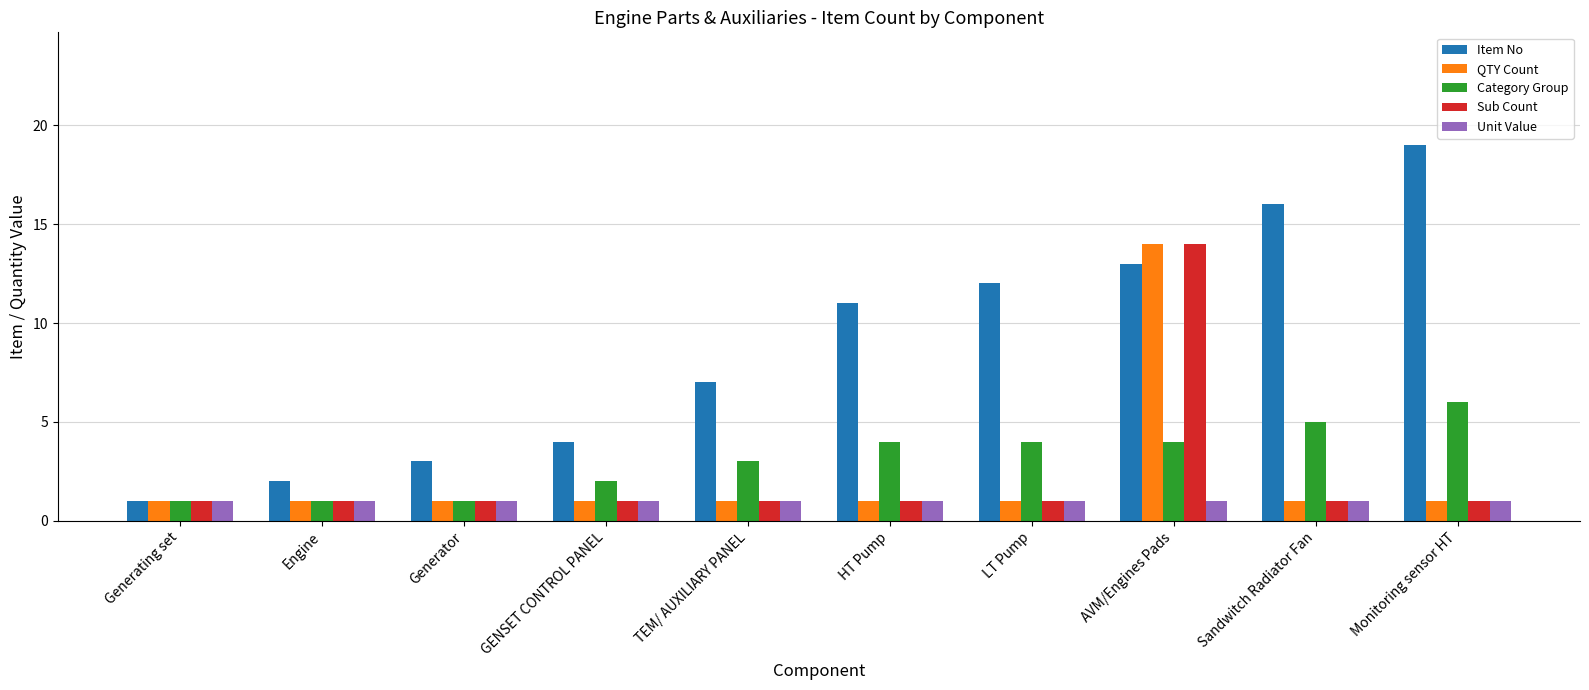

Which category has the highest value across all series?

Monitoring sensor HT